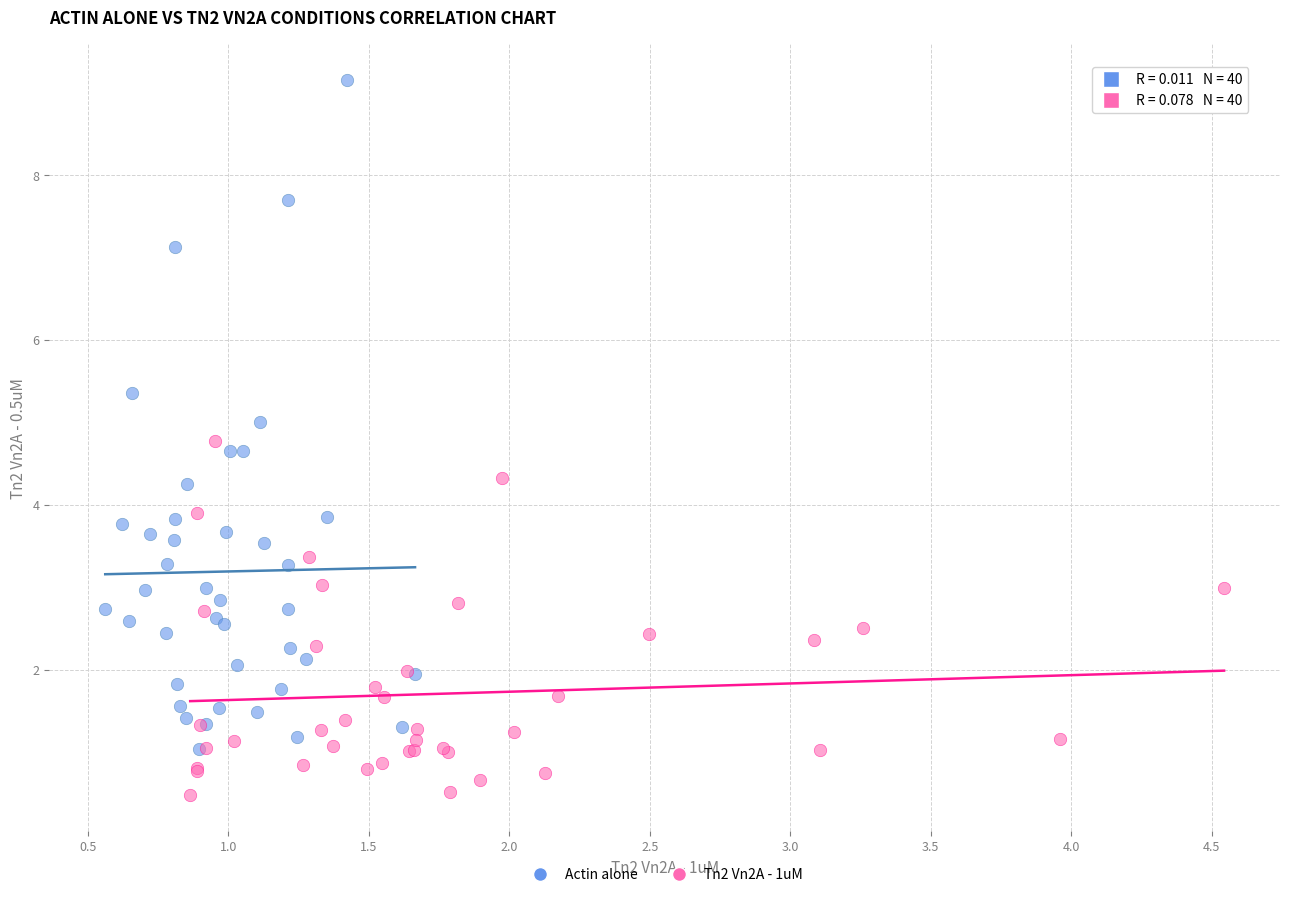

What are all the series names shown in the legend?

Actin alone, Tn2 Vn2A - 1uM